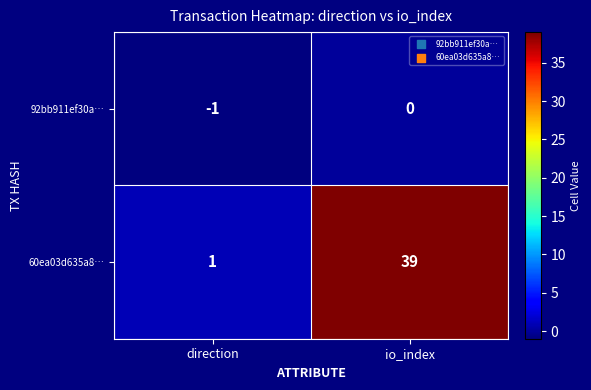

Where is 60ea03d635a8… nearest to the value 20?

direction